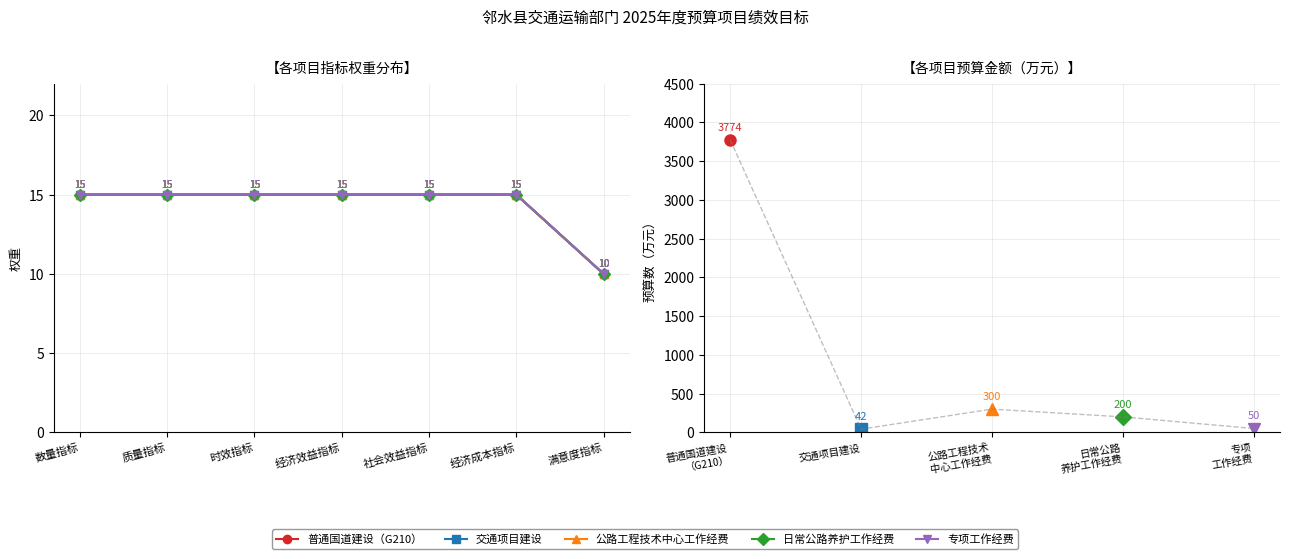

What position from the right is 经济效益指标?

4